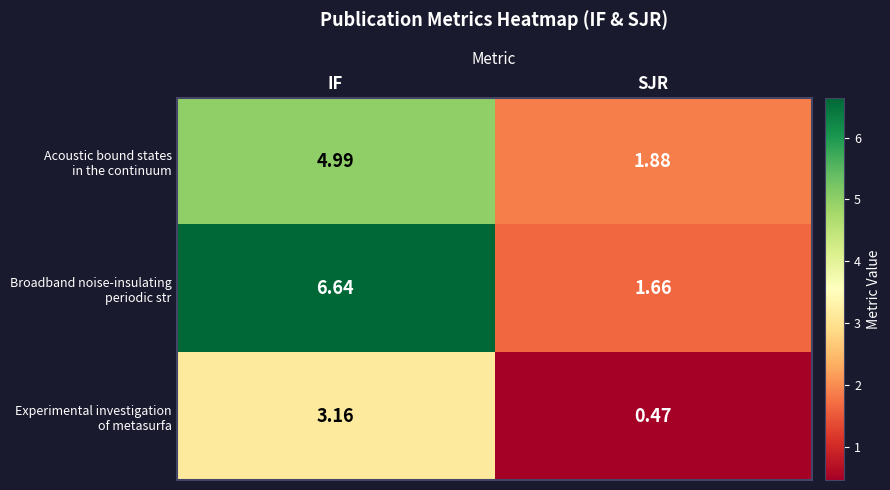

Which category has the lowest value across all series?

SJR